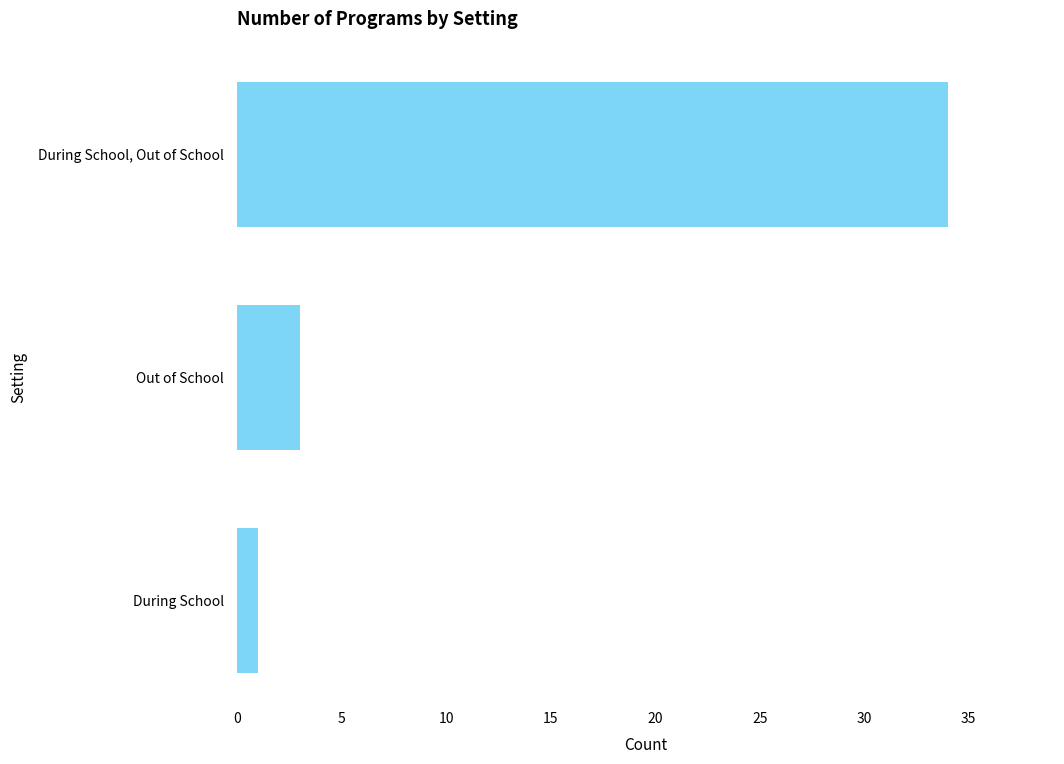

Rank the categories by value from highest to lowest.

During School, Out of School, Out of School, During School